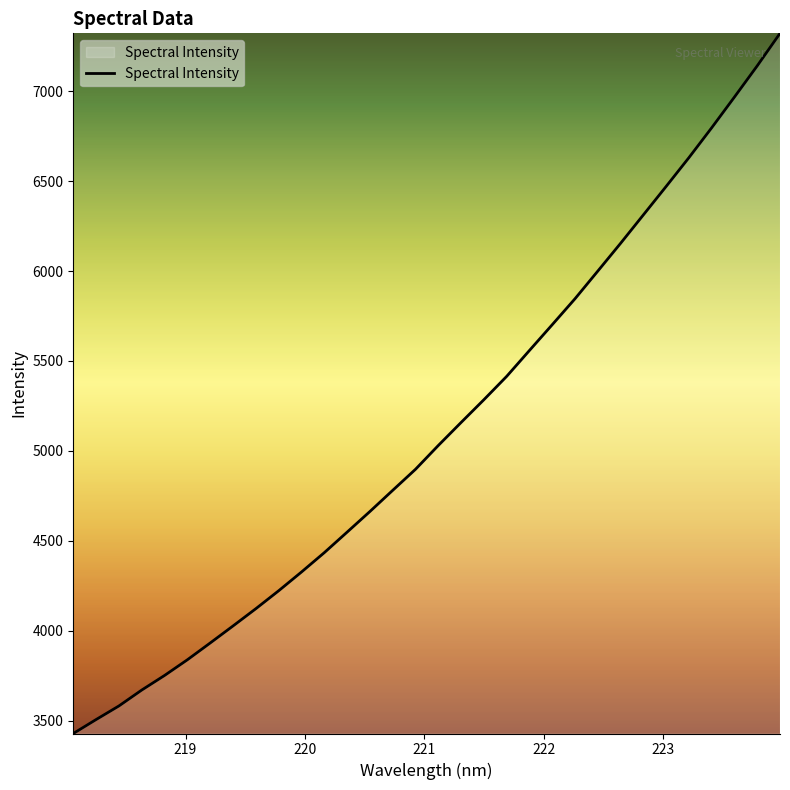

What is the minimum value shown in the chart?

3429.1